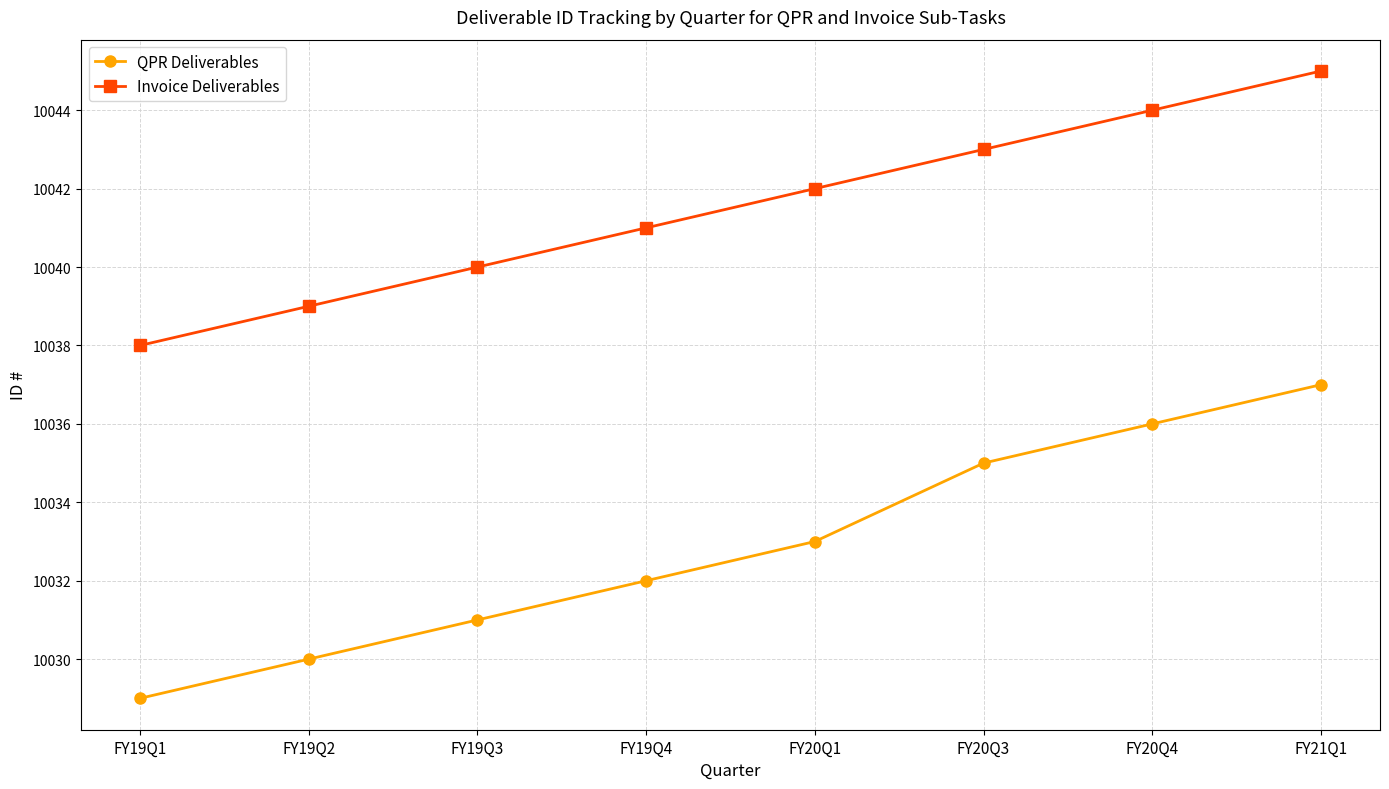

How many values in the Invoice Deliverables series are below 10042?

4